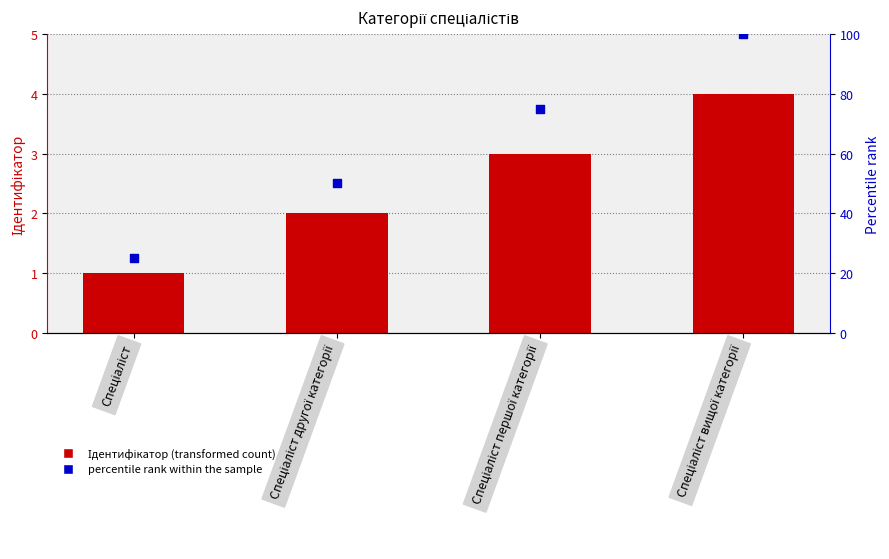

Which series has the largest Y range (max minus min)?

percentile rank within the sample